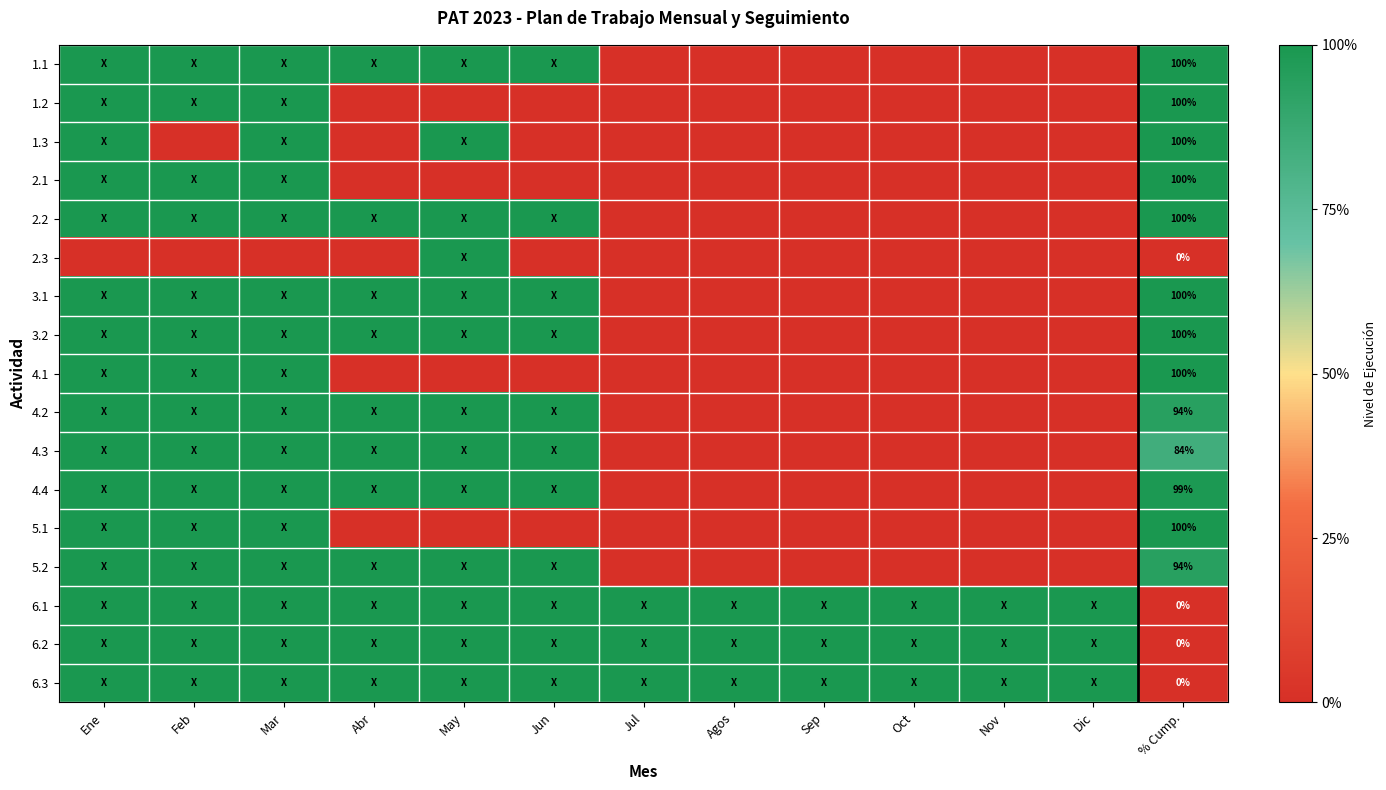

The value of 1.1 at % Cump. is 100. True or false?

True